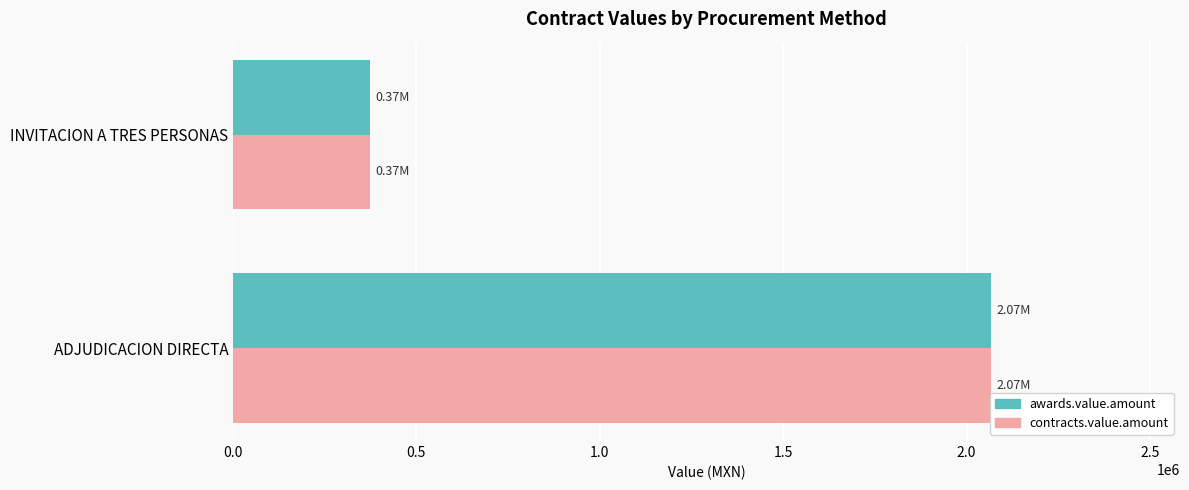

What is the sum of all awards.value.amount values?

2438650.6